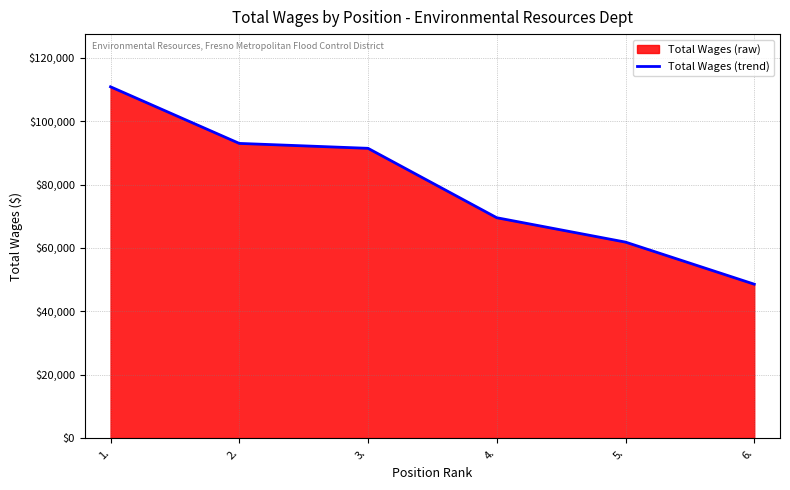

True or false: the data shows 62284 at 1..

False